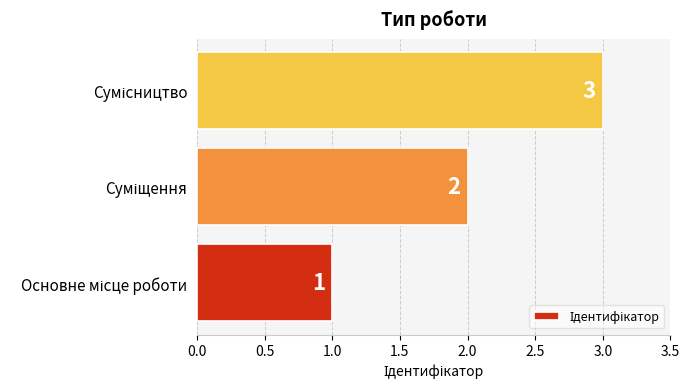

How many bars are there in total?

3